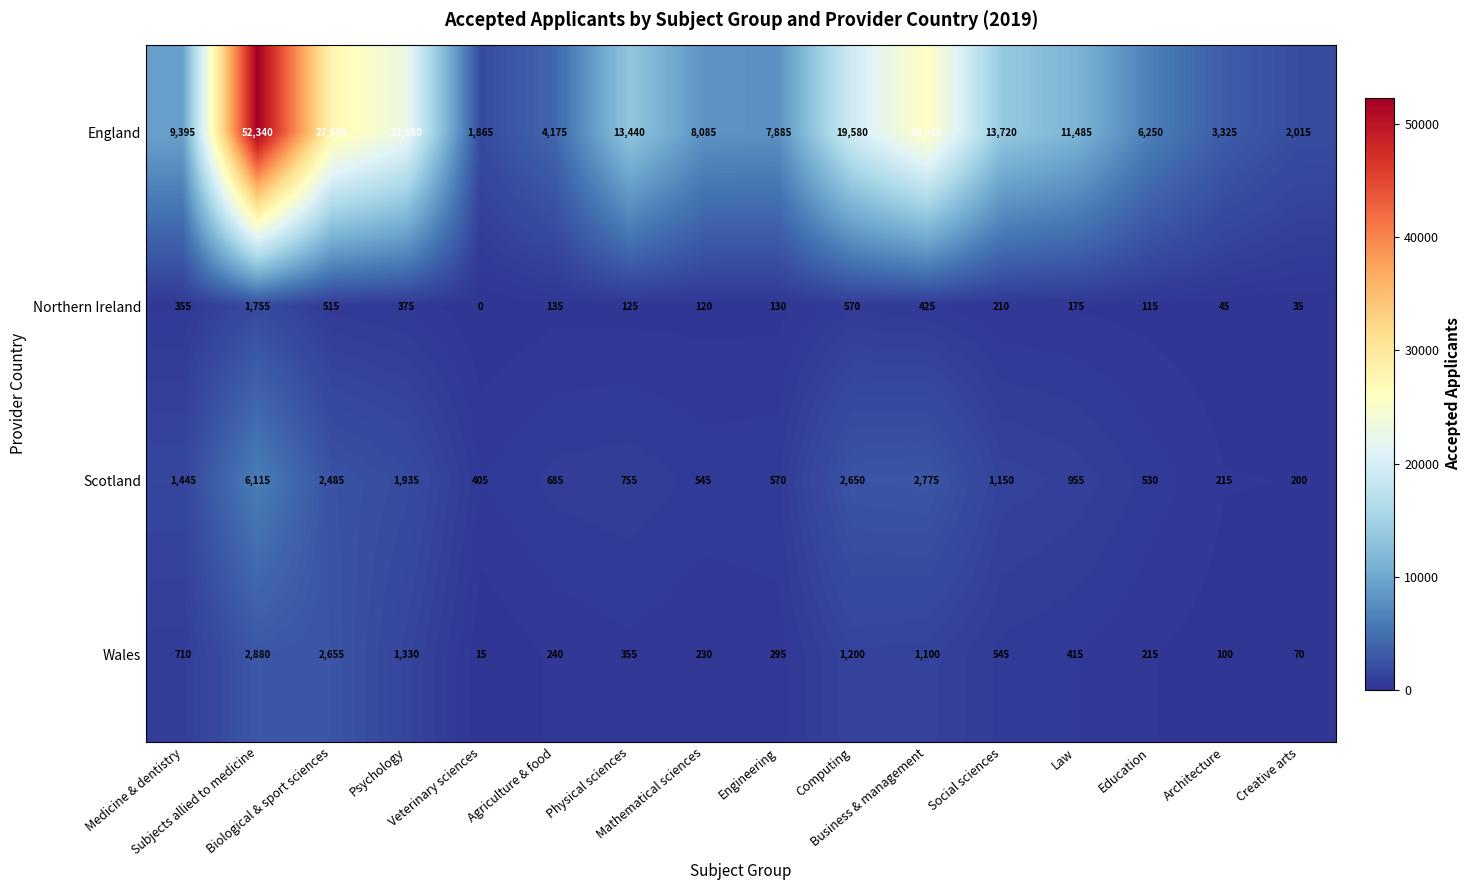

What is the average value of the Wales series?

772